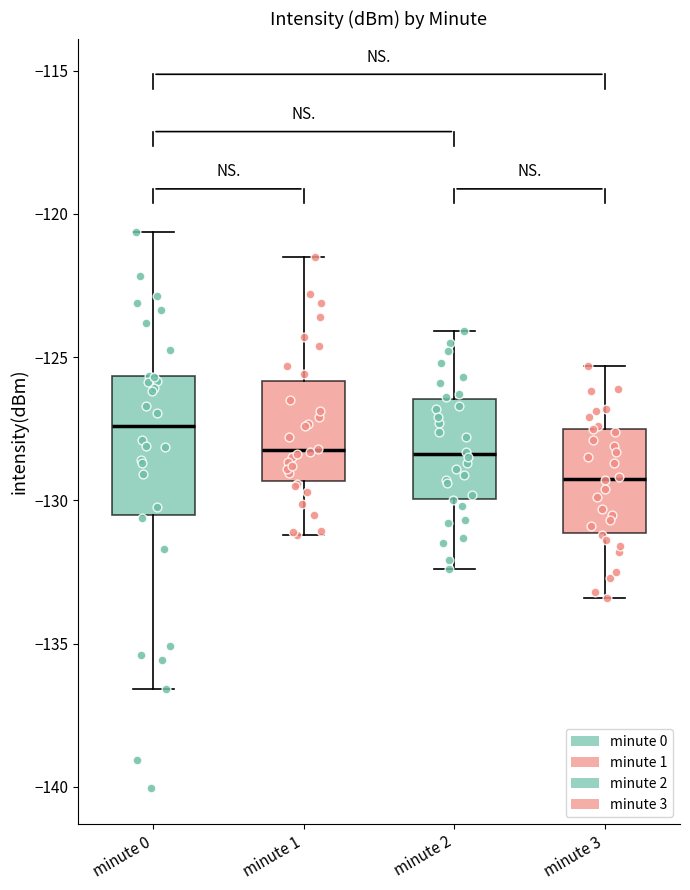

Where does the median line of the box for minute 3 sit on the y-axis? The values are not printed on the chart, so give them approximately, as read against the axis.

-129.0